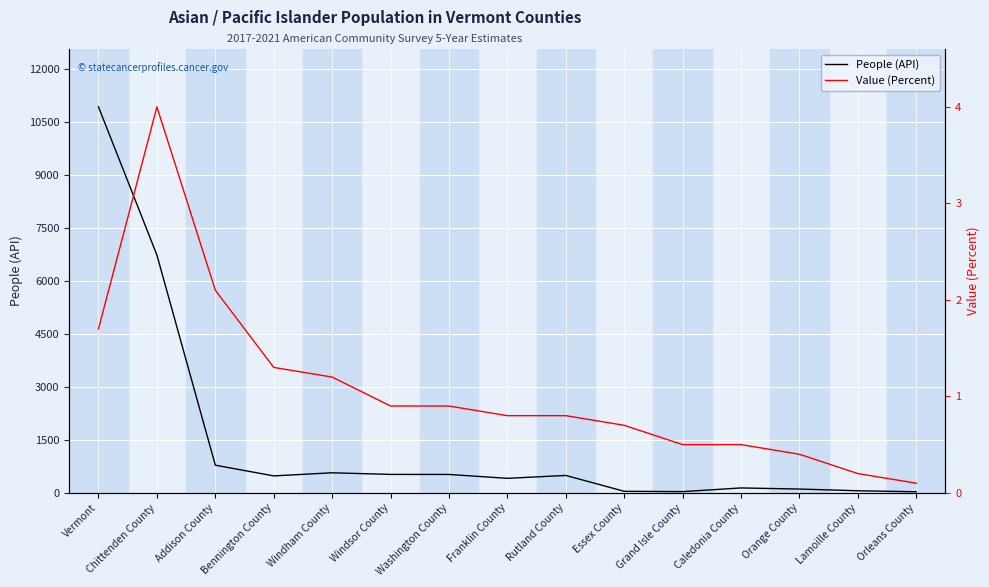

List the series in order of their peak value, lowest first.

Value (Percent), People (API)